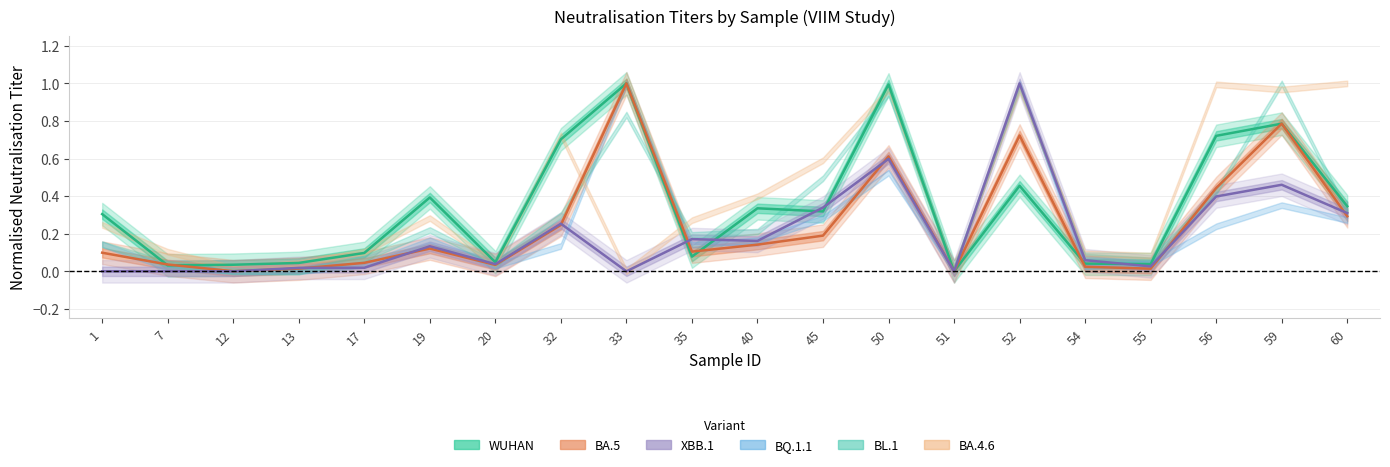

What is the difference between the second highest and minimum values in the WUHAN series?

1.0